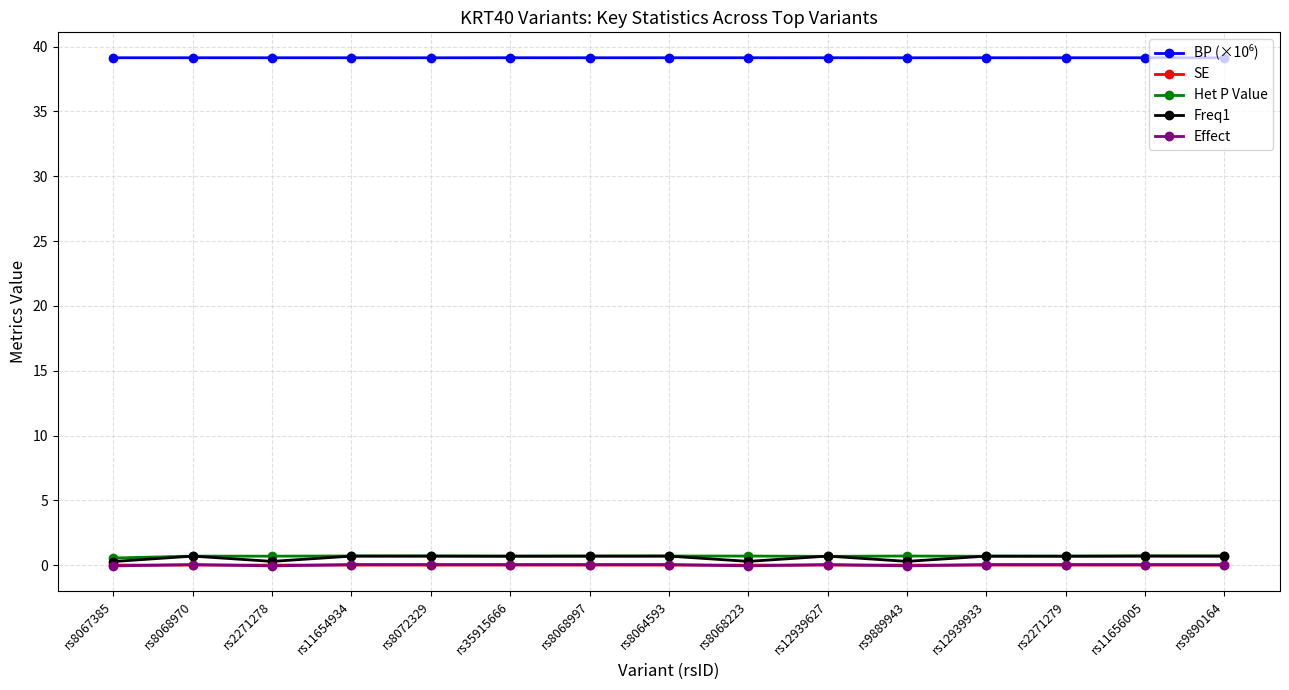

True or false: Het P Value and SE cross at least once.

False